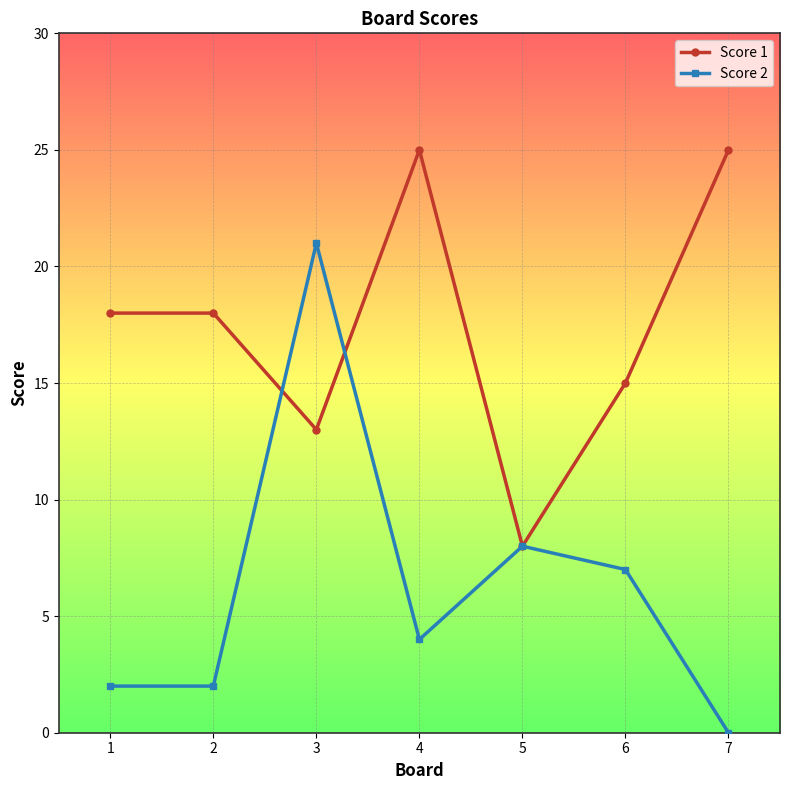

What is the value of the Score 2 point at the 6th from the left?

7